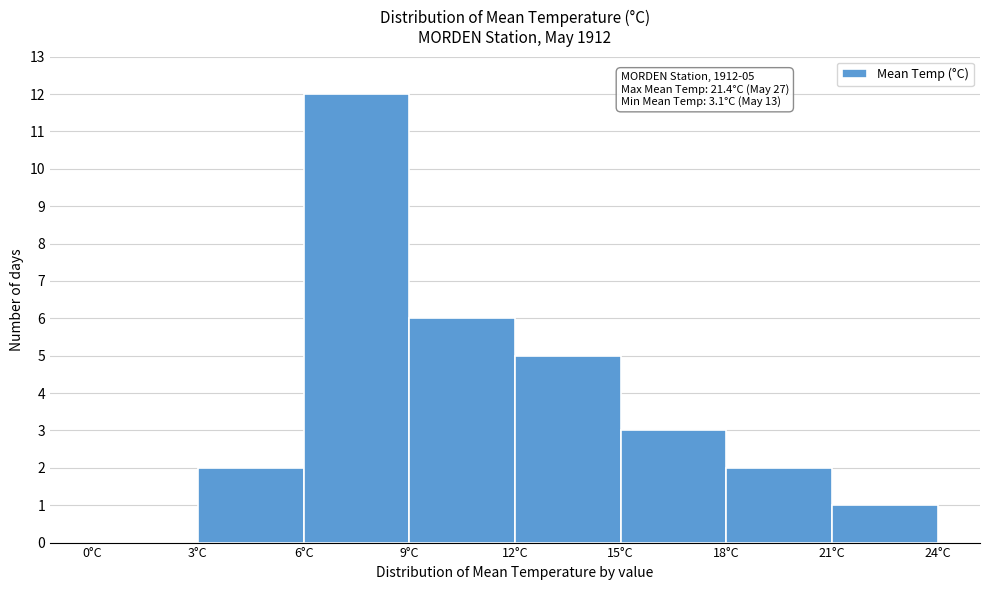

Over which range of the x-axis is the bar tallest?

6 to 9